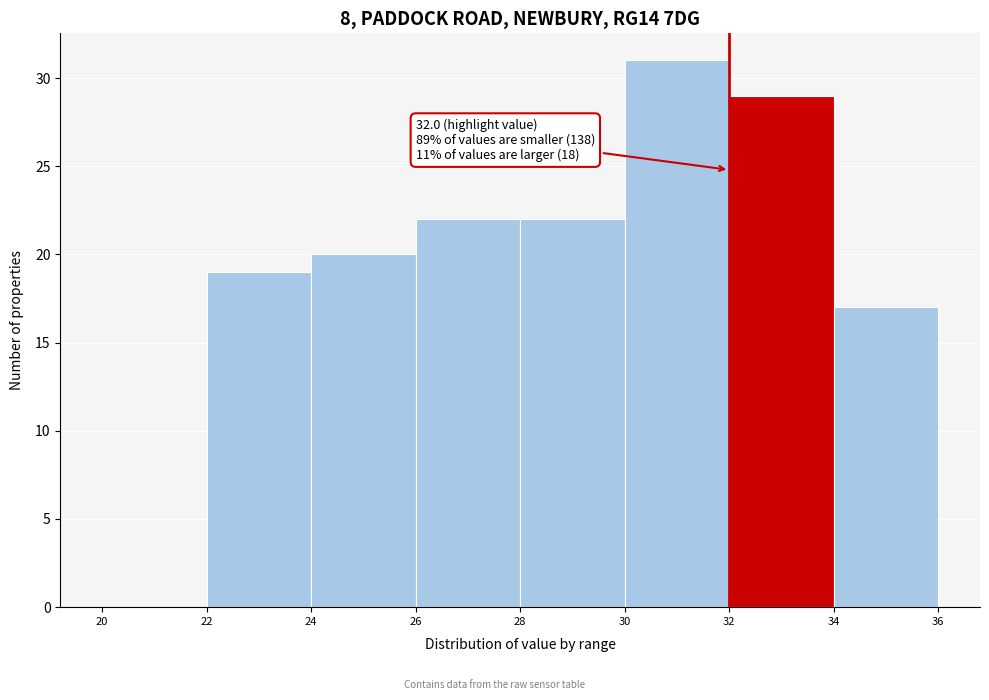

Which range on the x-axis has the tallest bar?

30 to 32